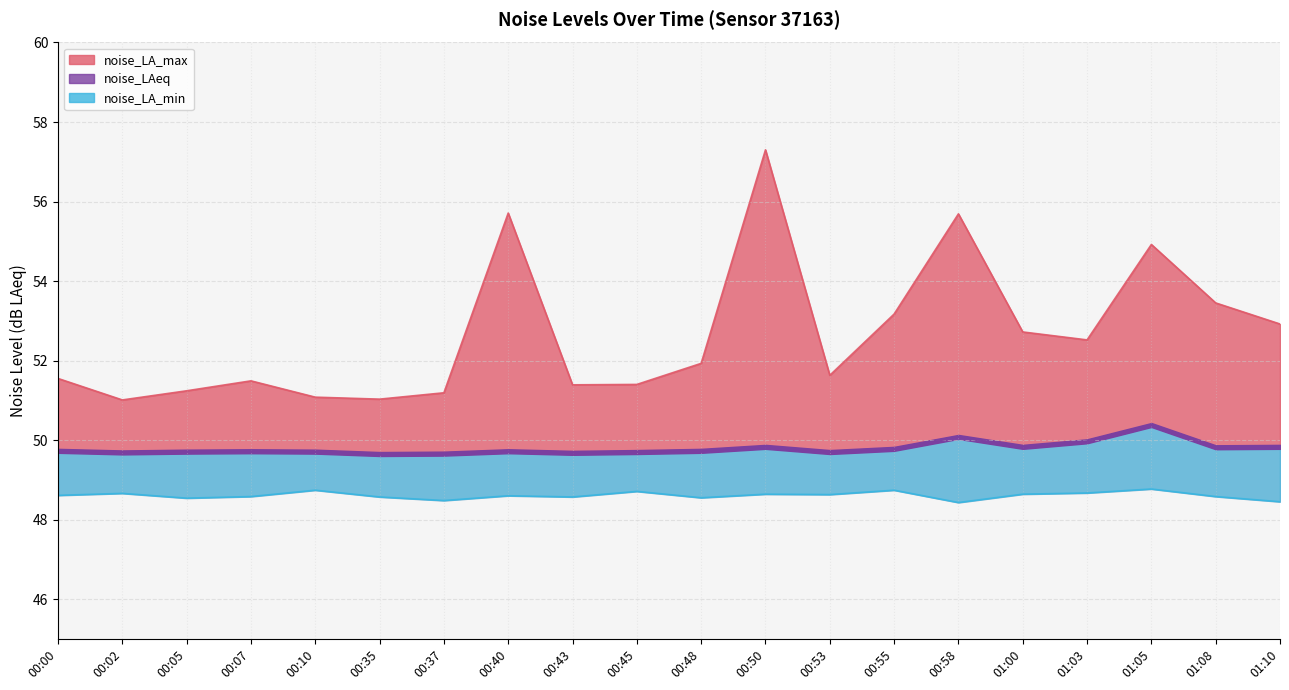

Which series changed the most between 00:35 and 00:40?

noise_LA_max